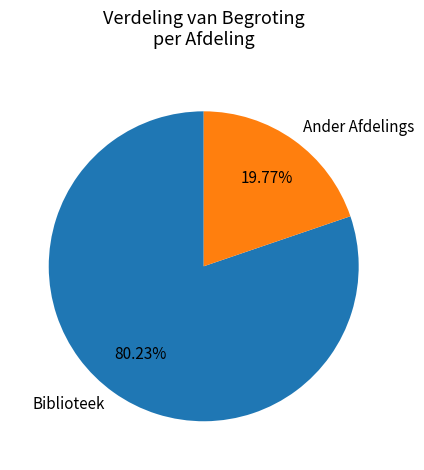

Which slice represents more than half of the pie?

Biblioteek